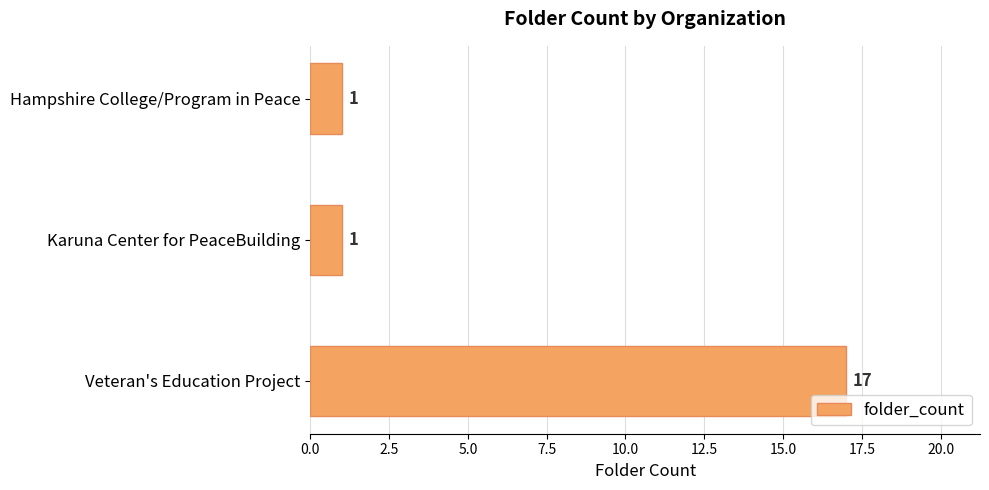

How many data points are above 1?

1